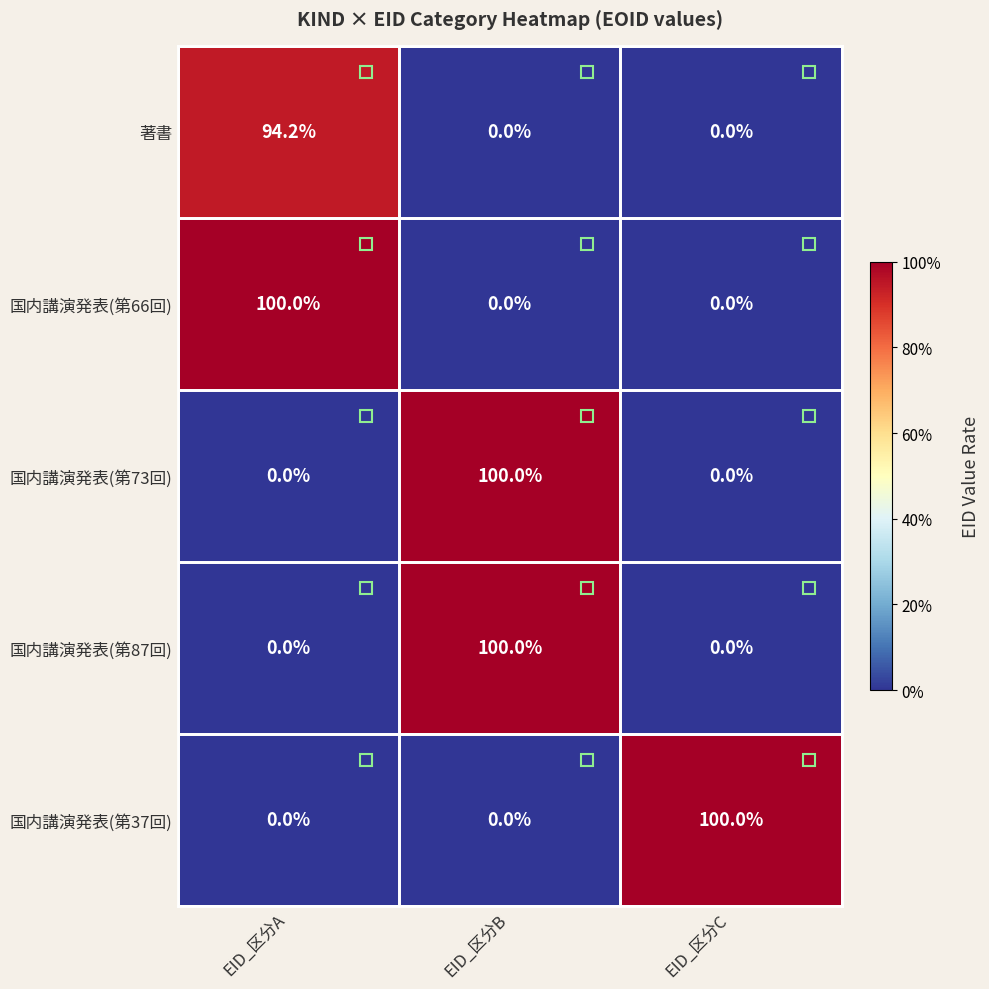

The 国内講演発表(第73回) series shows 0.0 at EID_区分A. True or false?

True